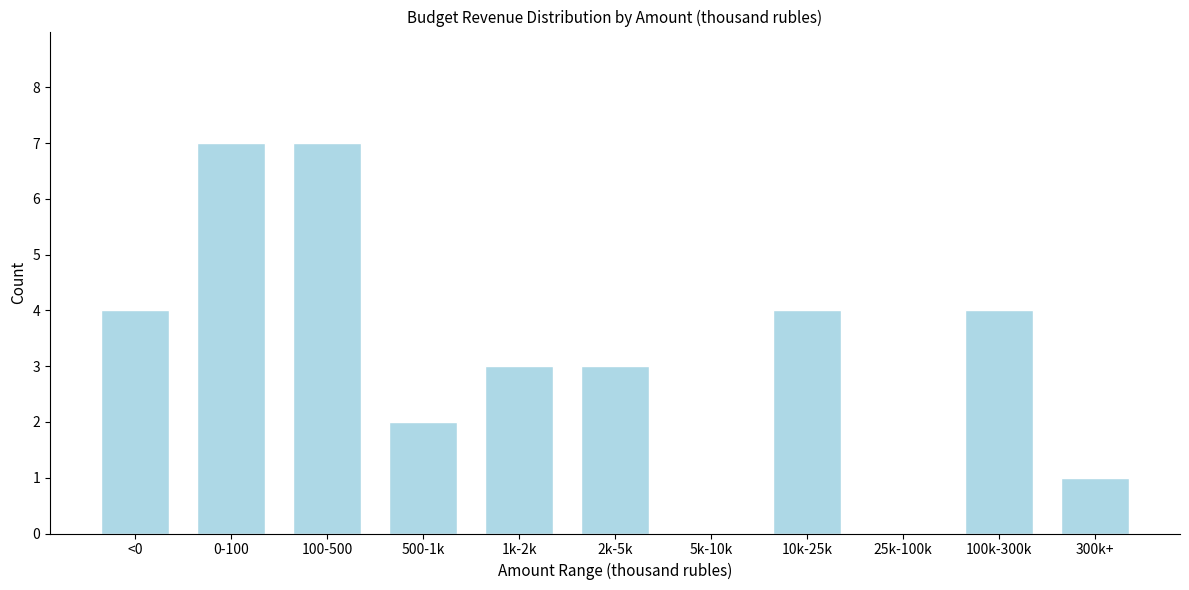

Reading left to right, extract all data points from this chart.

<0=4	0-100=7	100-500=7	500-1k=2	1k-2k=3	2k-5k=3	5k-10k=0	10k-25k=4	25k-100k=0	100k-300k=4	300k+=1